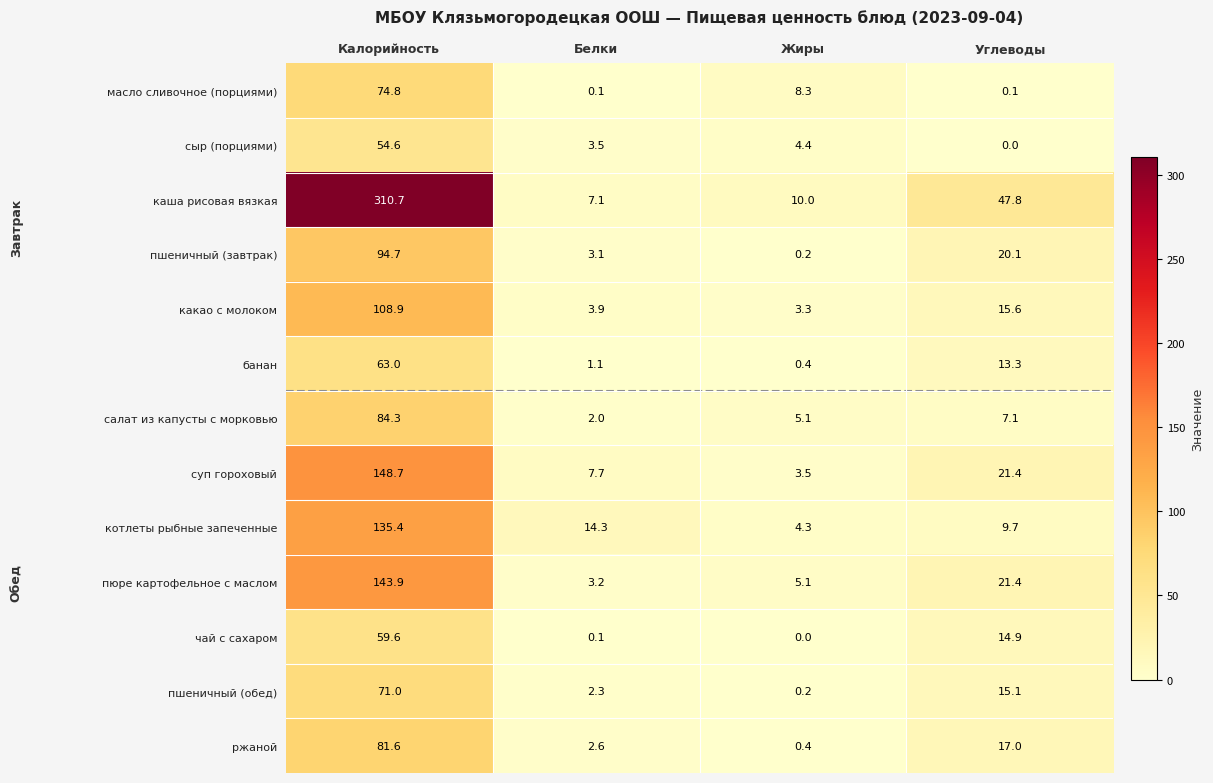

What is the greatest value displayed?

310.7